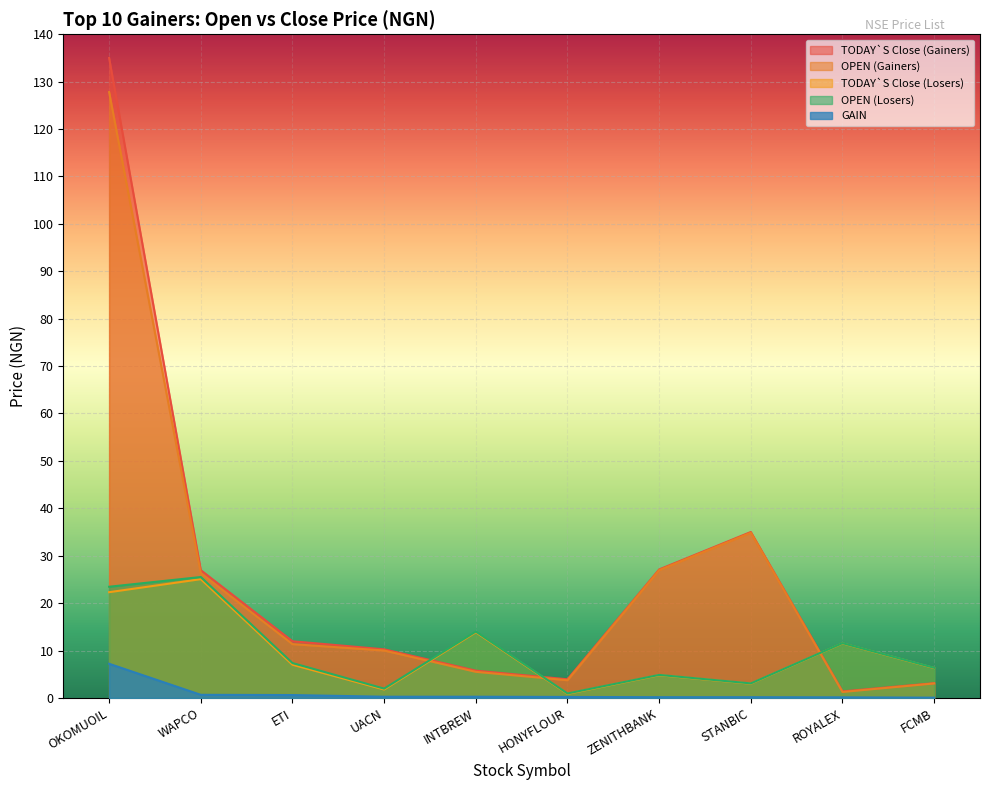

What are all the series names shown in the legend?

TODAY`S Close (Gainers), OPEN (Gainers), TODAY`S Close (Losers), OPEN (Losers), GAIN